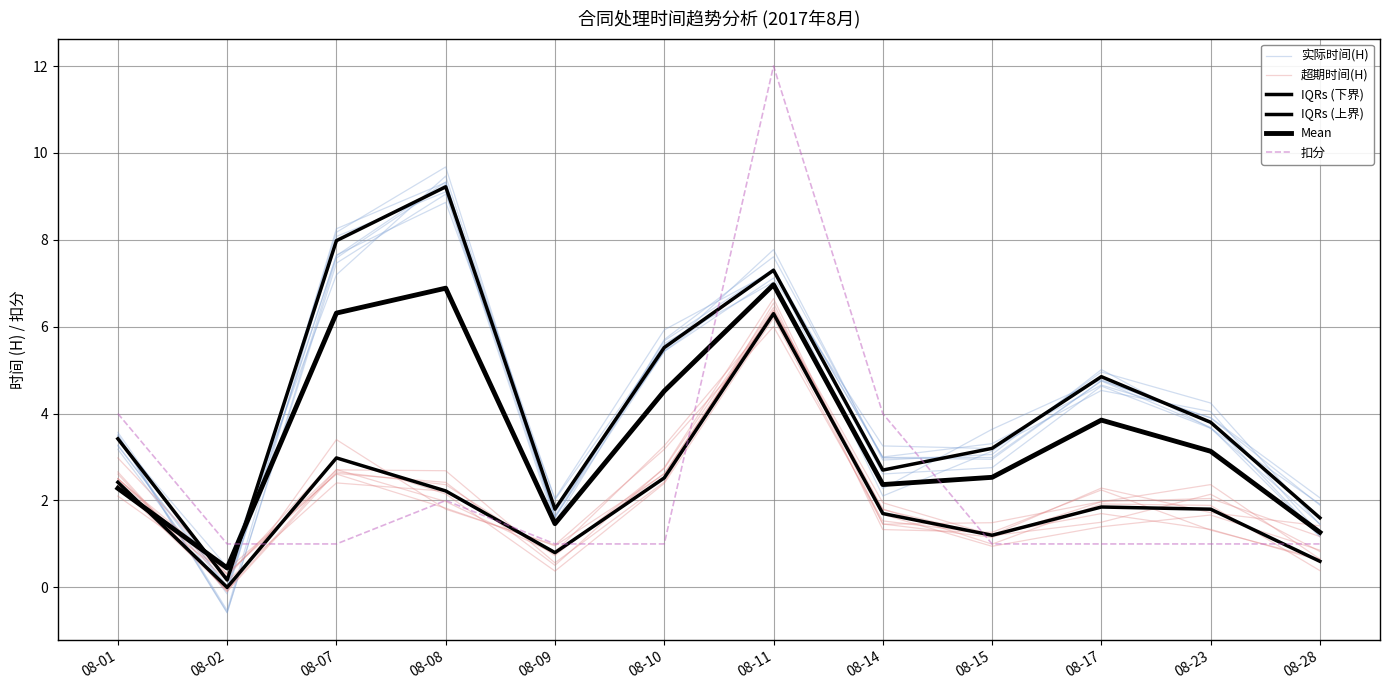

List the series in order of their peak value, highest first.

扣分, 实际时间(H), IQRs (上界), Mean, IQRs (下界), 超期时间(H)